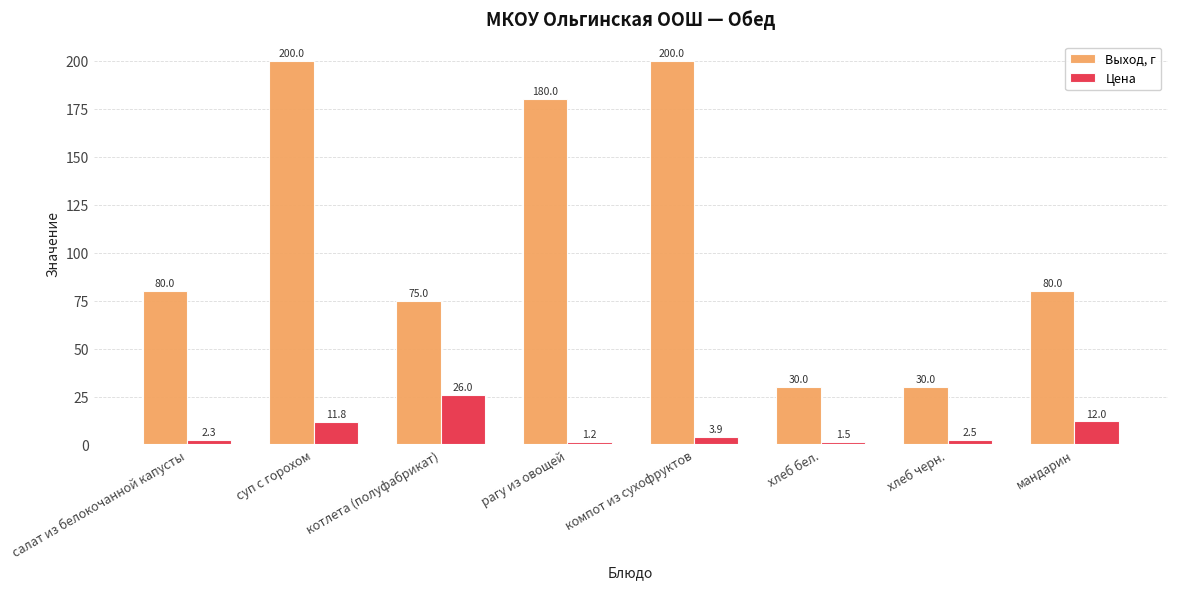

What is the smallest value displayed?

1.2